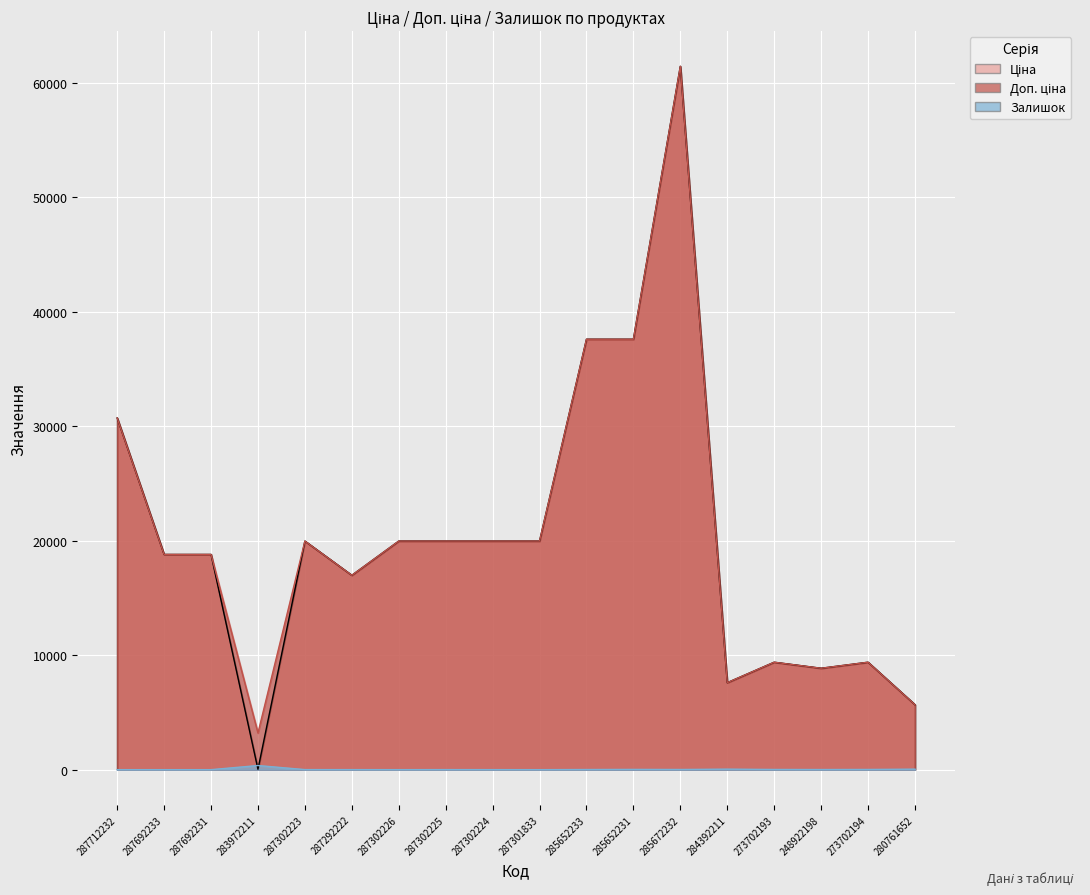

Which series has the widest spread of values?

Ціна